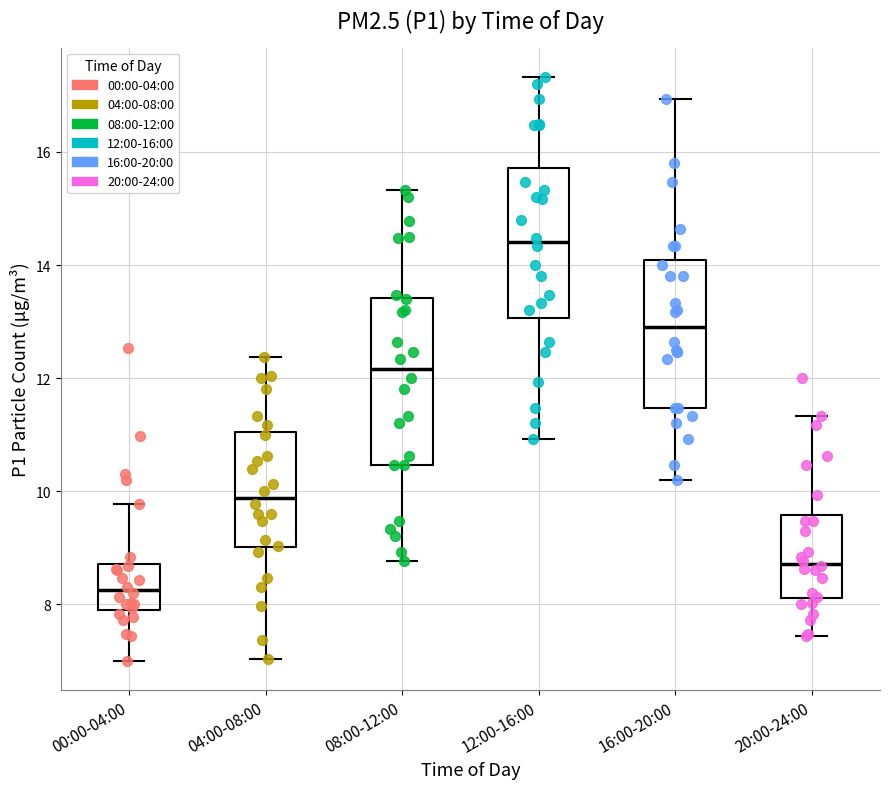

Comparing the boxes themselves (not the whiskers), which one is the tallest?

08:00-12:00